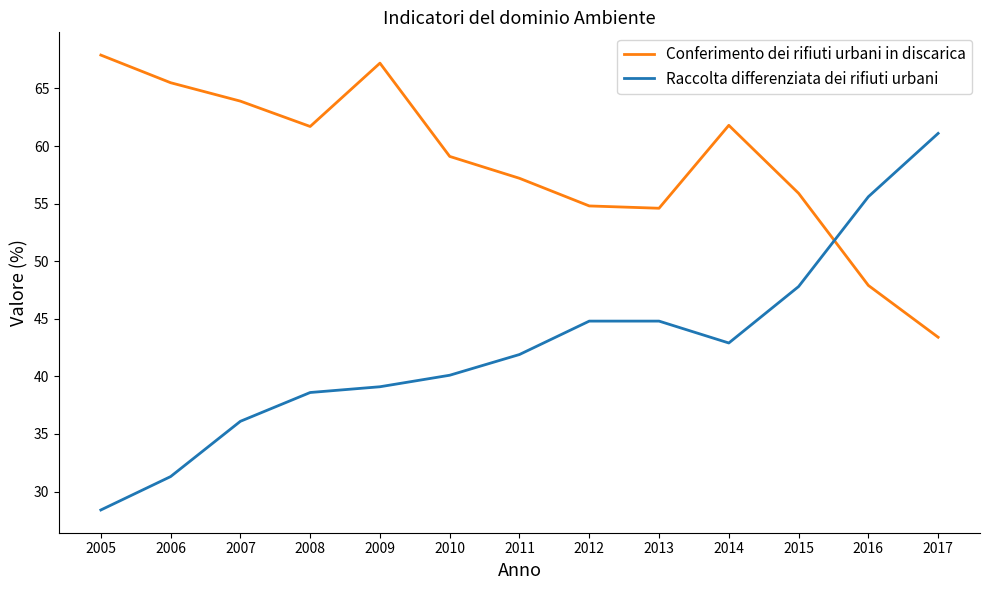

Which series has the largest total across all categories?

Conferimento dei rifiuti urbani in discarica